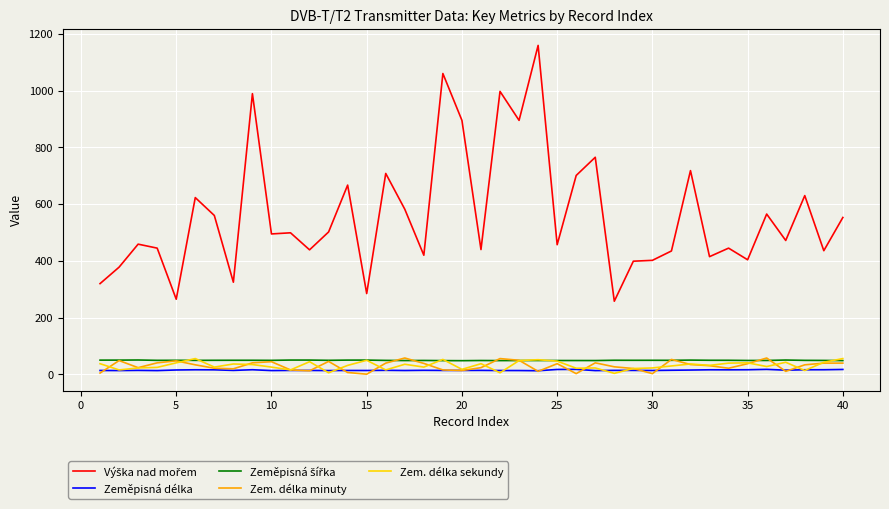

What is the greatest value displayed?

1159.0